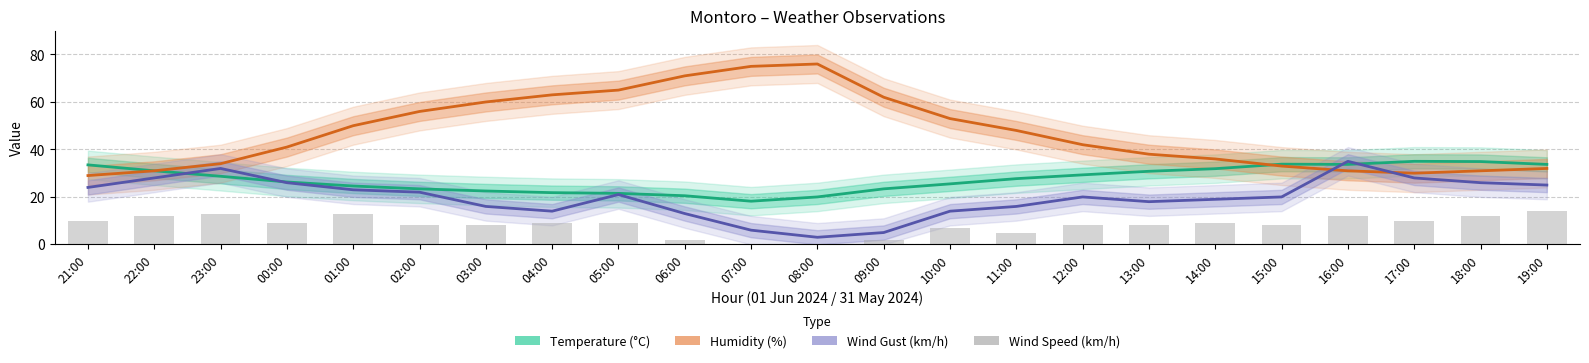

Reading left to right, list all the values displayed in this chart.

Temperature (°C): 33.5	31.0	28.7	26.3	24.6	23.4	22.5	21.8	21.5	20.5	18.2	20.0	23.4	25.5	27.7	29.3	30.8	31.9	33.8	33.7	35.0	34.9	33.7
Humidity (%): 29.0	31.0	34.0	41.0	50.0	56.0	60.0	63.0	65.0	71.0	75.0	76.0	62.0	53.0	48.0	42.0	38.0	36.0	33.0	31.0	30.0	31.0	32.0
Wind Gust (km/h): 24.0	28.0	32.0	26.0	23.0	22.0	16.0	14.0	21.0	13.0	6.0	3.0	5.0	14.0	16.0	20.0	18.0	19.0	20.0	35.0	28.0	26.0	25.0
Wind Speed (km/h): 10.0	12.0	13.0	9.0	13.0	8.0	8.0	9.0	9.0	2.0	0.0	0.0	2.0	7.0	5.0	8.0	8.0	9.0	8.0	12.0	10.0	12.0	14.0